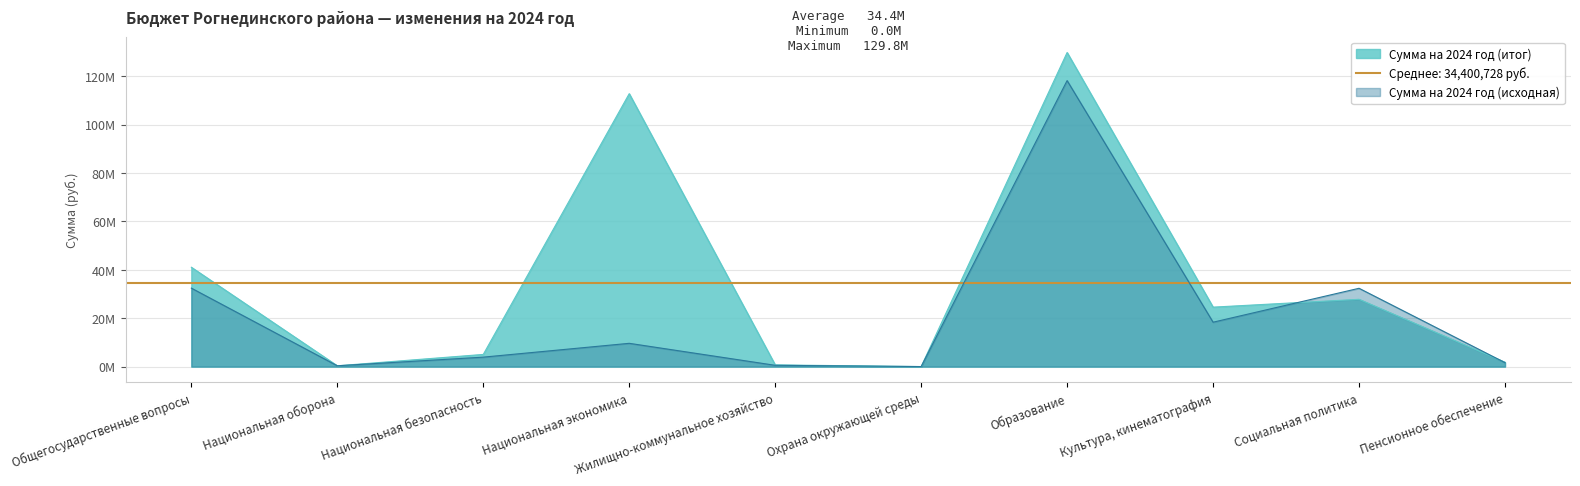

What are all the series names shown in the legend?

Сумма на 2024 год (итог), Сумма на 2024 год (исходная)